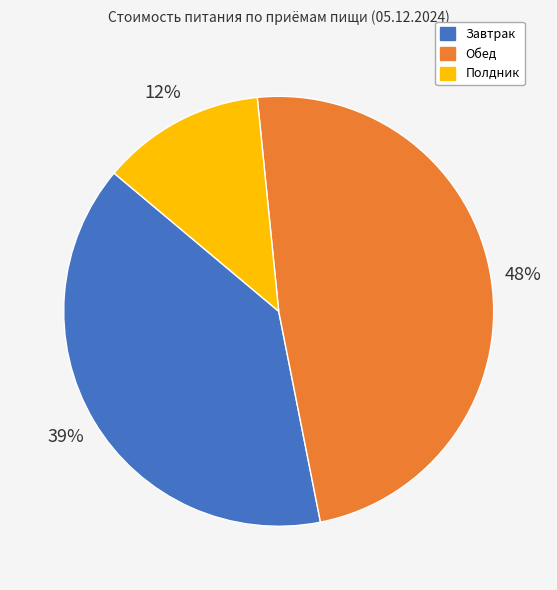

Count the number of slices in the pie.

3